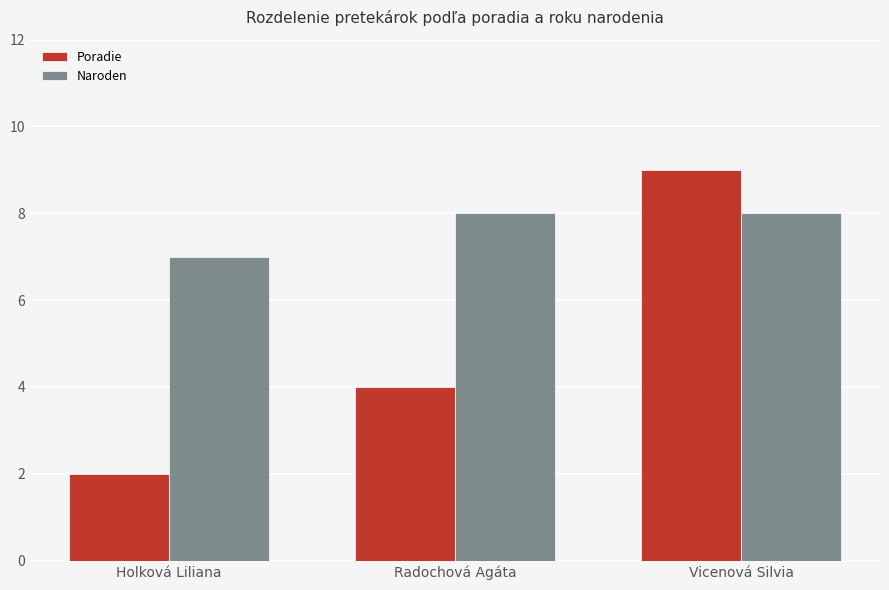

Count the Naroden values in the range 7 to 8.

3